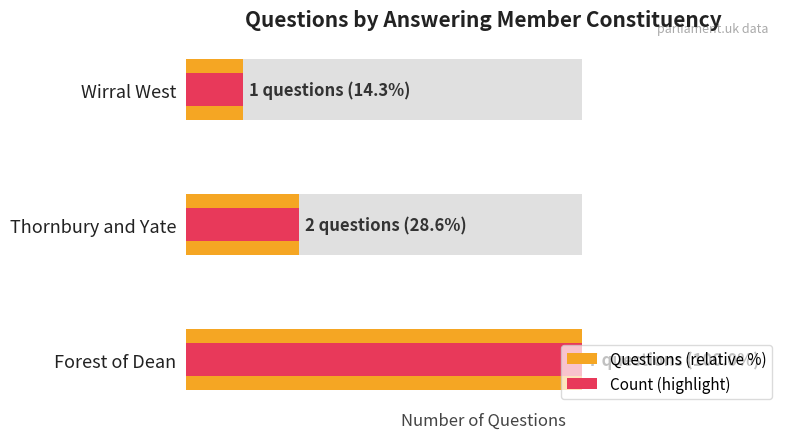

True or false: Count (highlight) has a value of 37.6 at Thornbury and Yate.

False